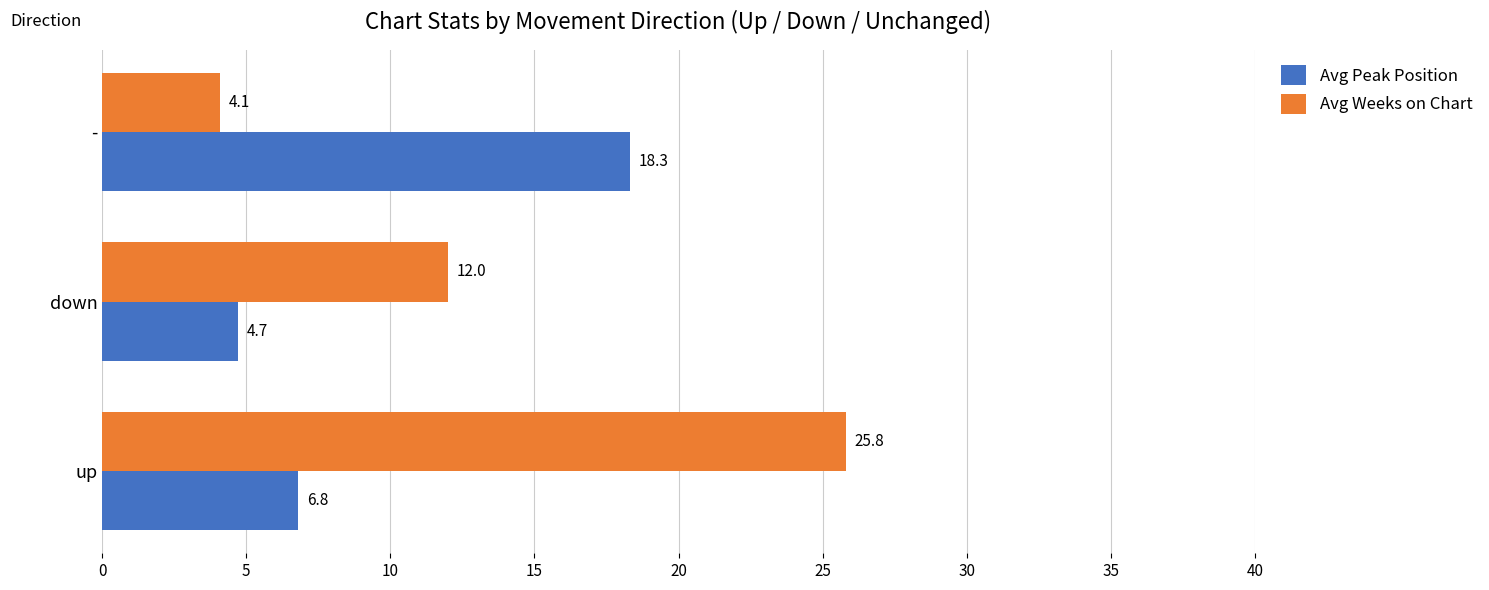

Which category has the highest value across all series?

up